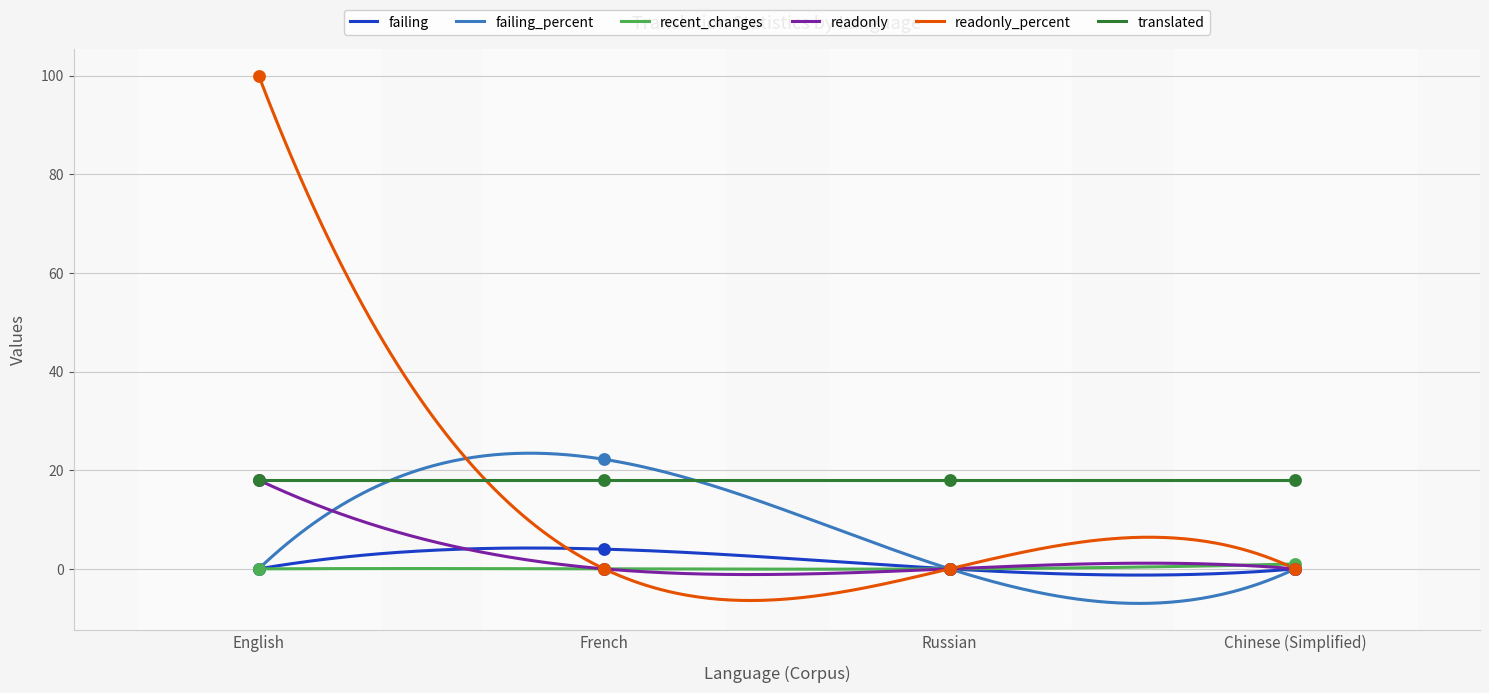

Which series reaches the minimum Y coordinate?

failing